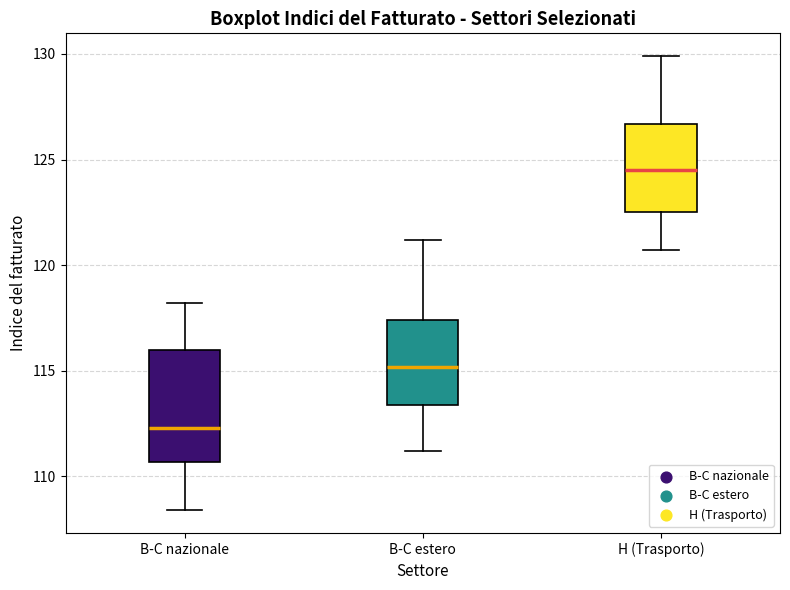

Comparing the boxes themselves (not the whiskers), which one is the tallest?

B-C nazionale